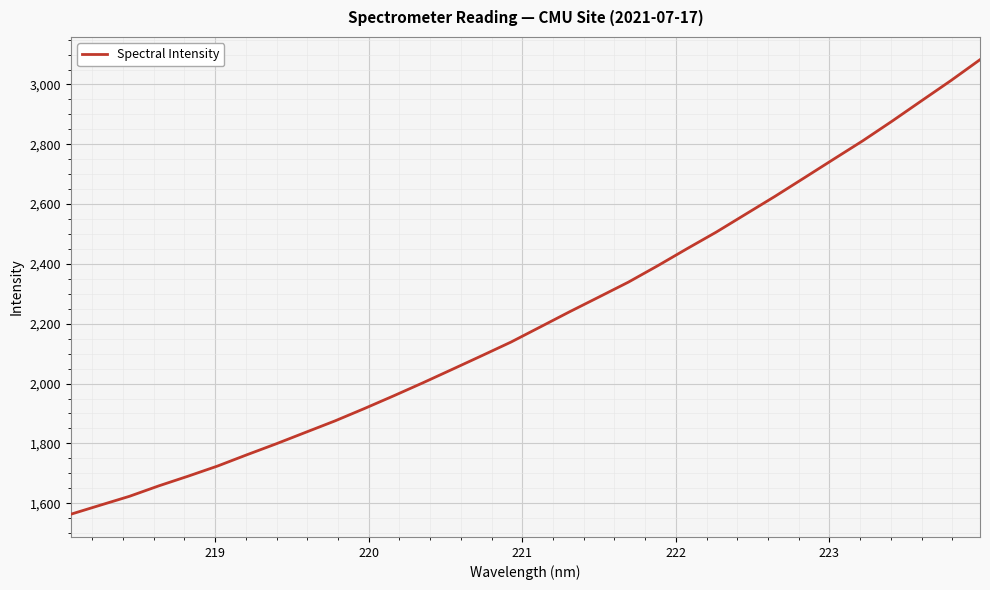

What is the maximum value shown in the chart?

3083.0